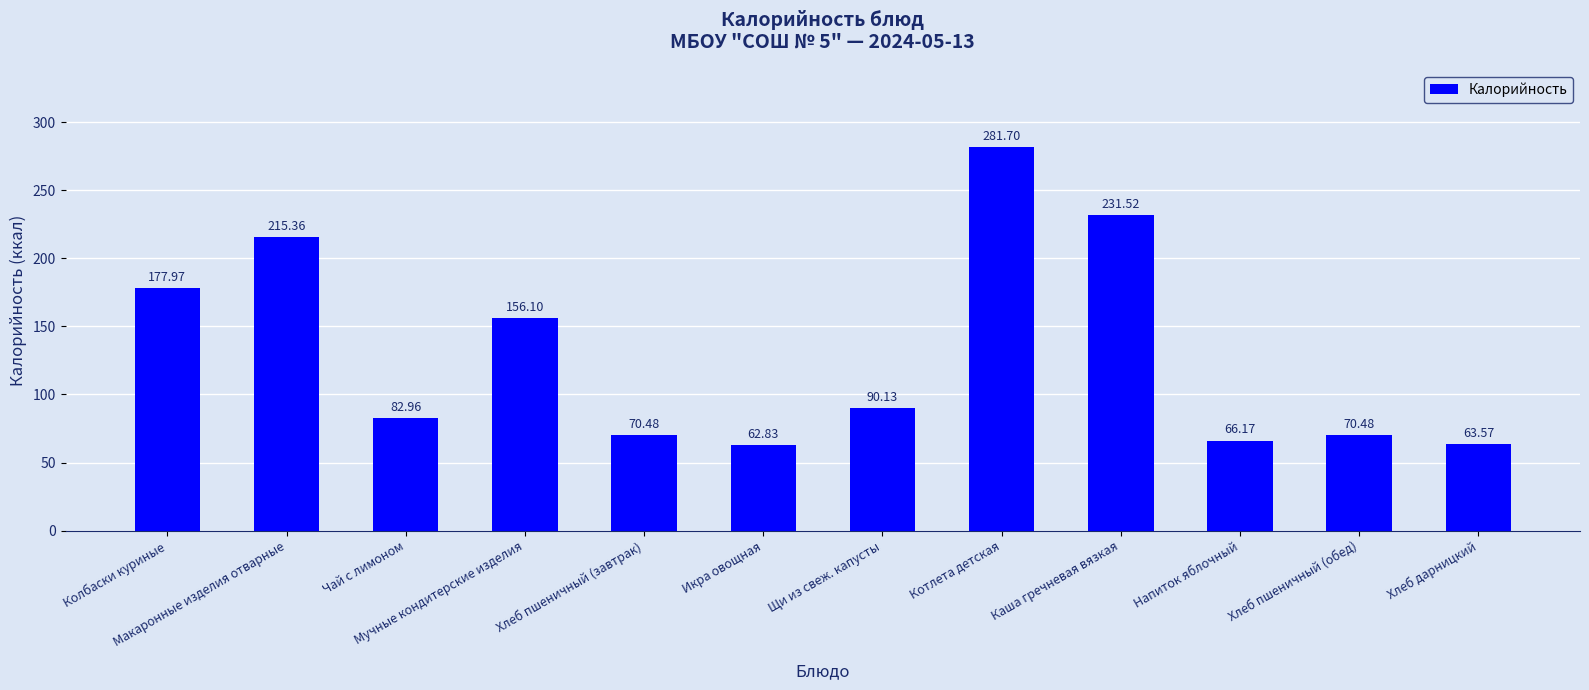

What value does the data have at Котлета детская?

281.7